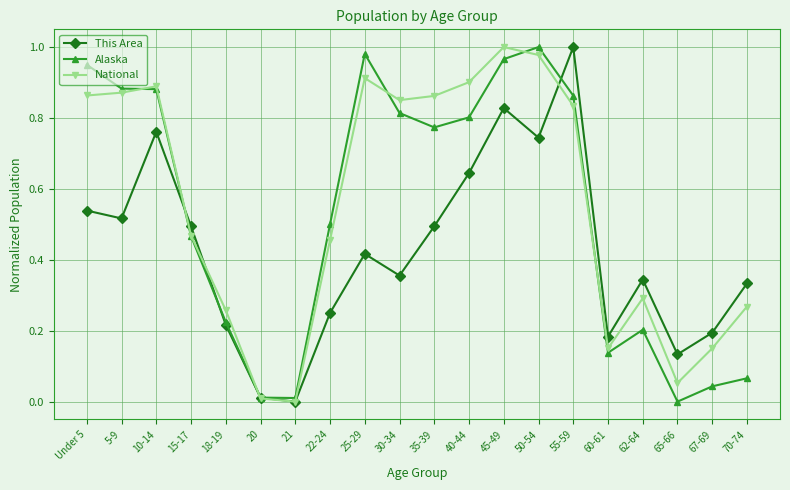

How many values in This Area are above zero?

19